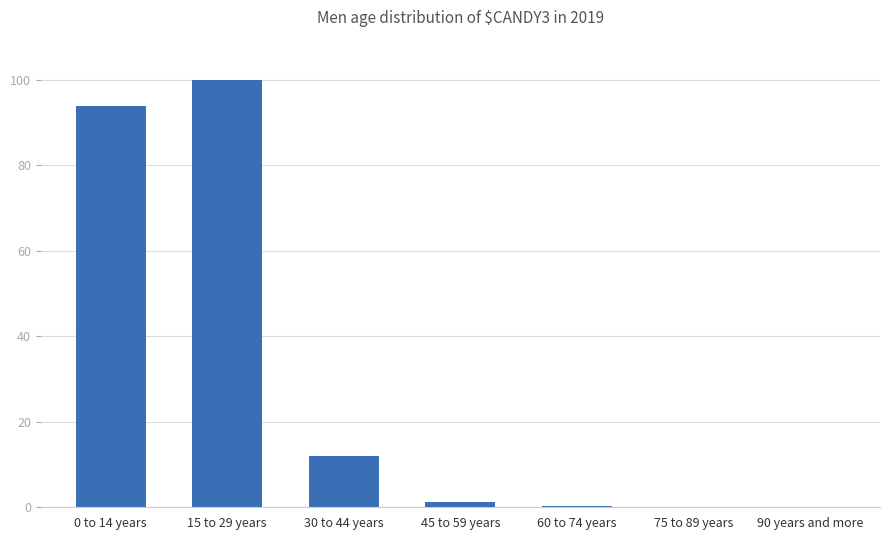

The value at 0 to 14 years is 54.2. True or false?

False